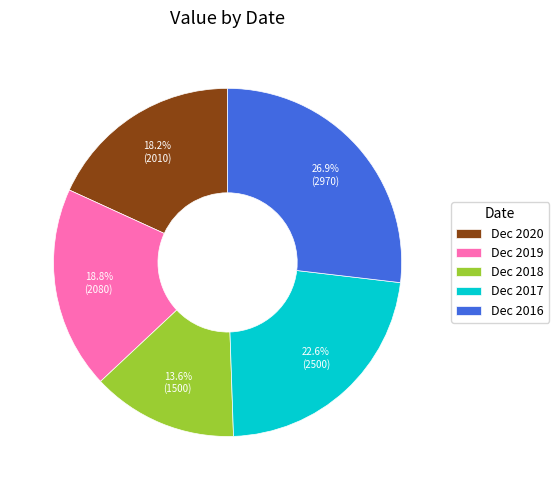

Which category has the smallest portion of the pie?

Dec 2018